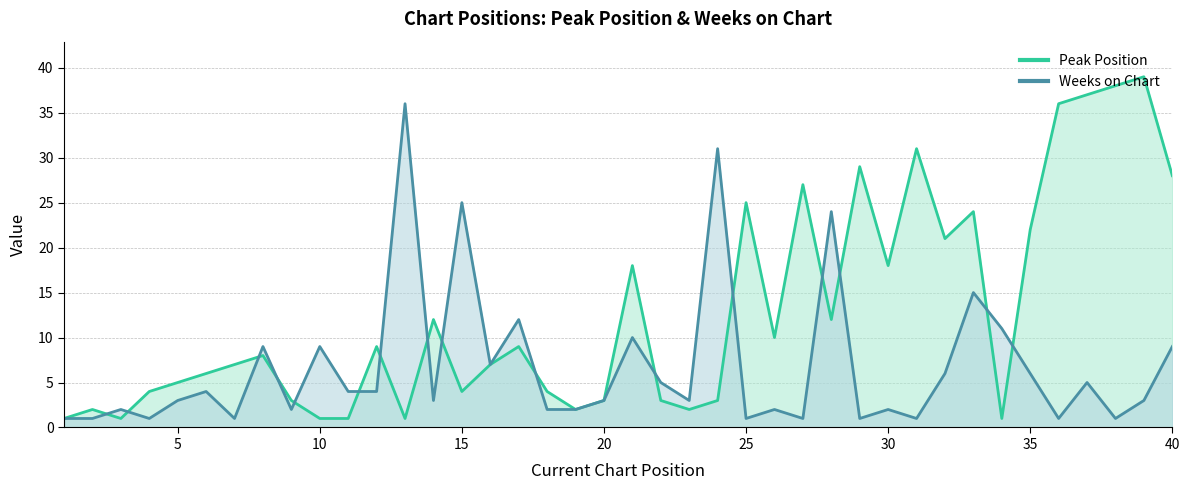

Is it true that Weeks on Chart equals 1 at 29?

False